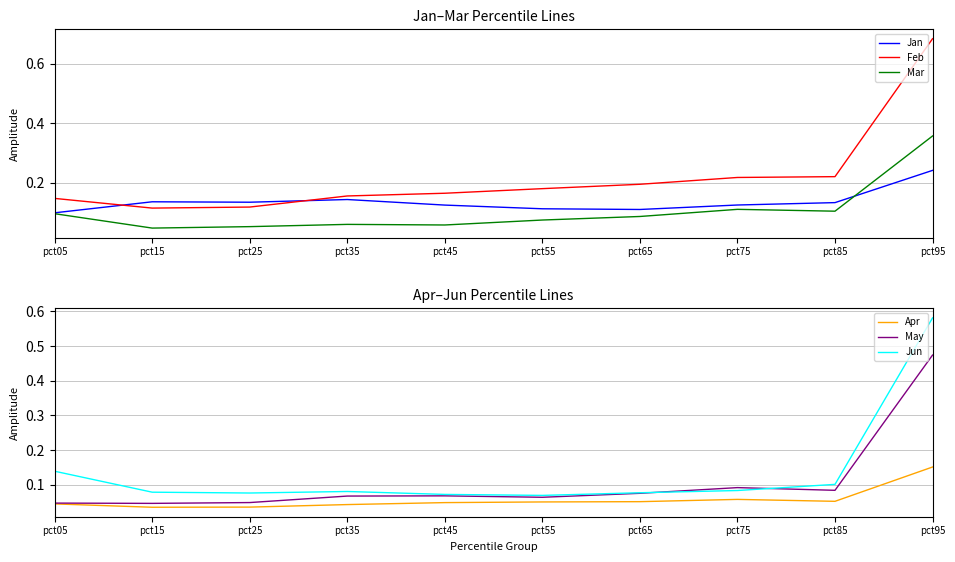

How many interior local valleys does the Apr series have?

2